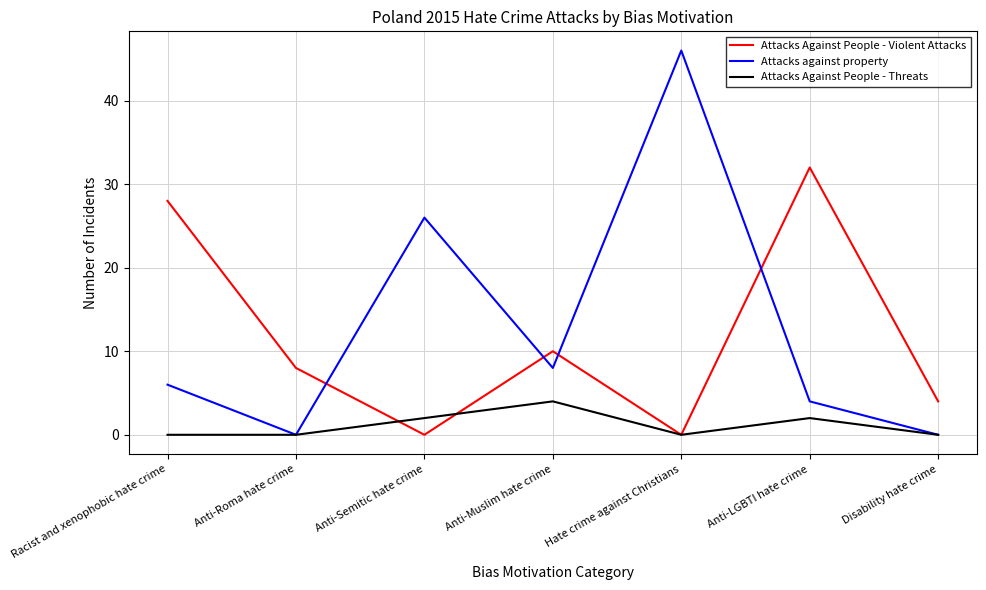

Reading left to right, extract all data points from this chart.

Attacks Against People - Violent Attacks: 28	8	0	10	0	32	4
Attacks against property: 6	0	26	8	46	4	0
Attacks Against People - Threats: 0	0	2	4	0	2	0